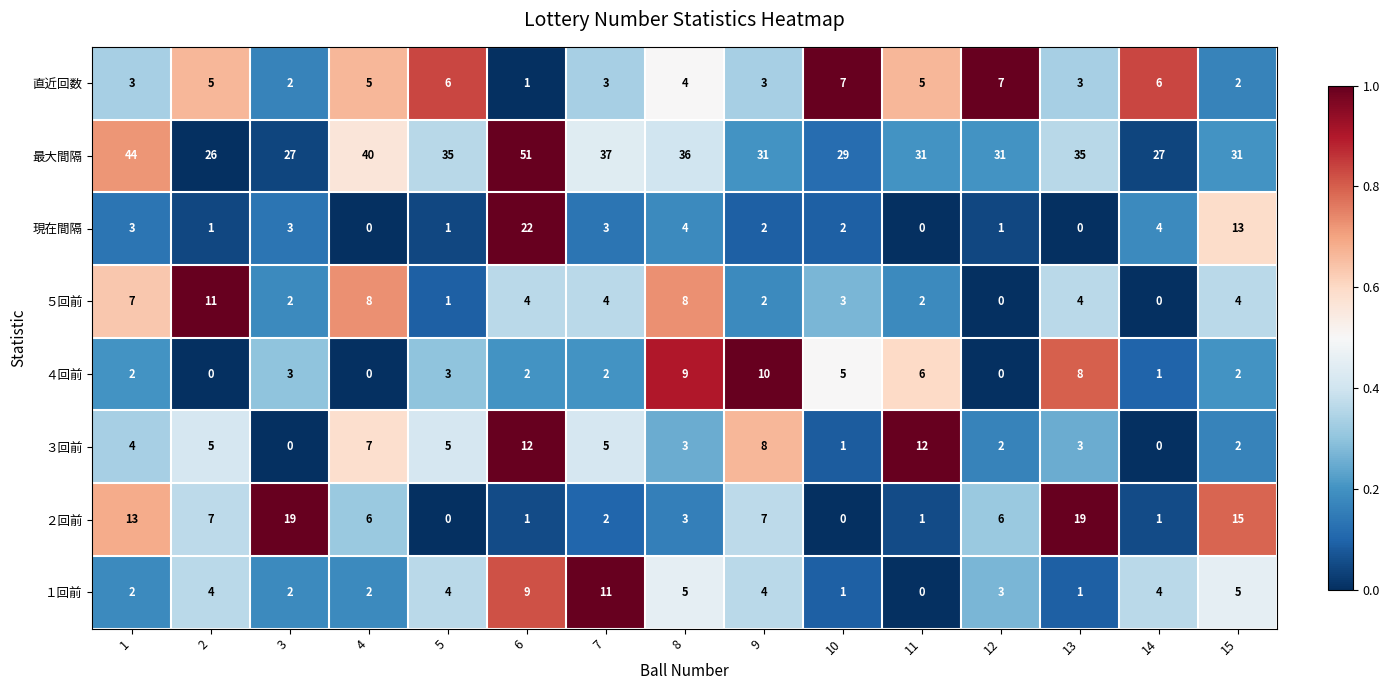

What is the difference between the maximum and minimum values in the 現在間隔 series?

22